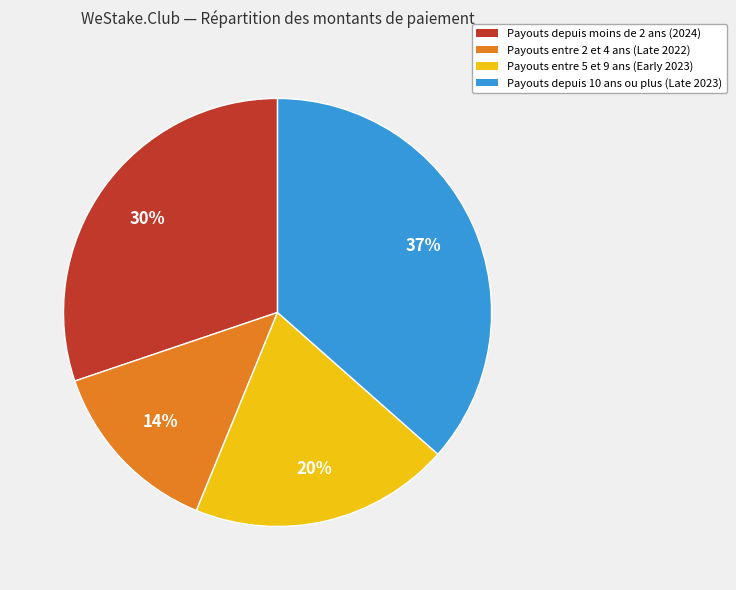

What is the ratio of the value at Payouts entre 2 et 4 ans (Late 2022) to the value at Payouts depuis moins de 2 ans (2024)?

0.5